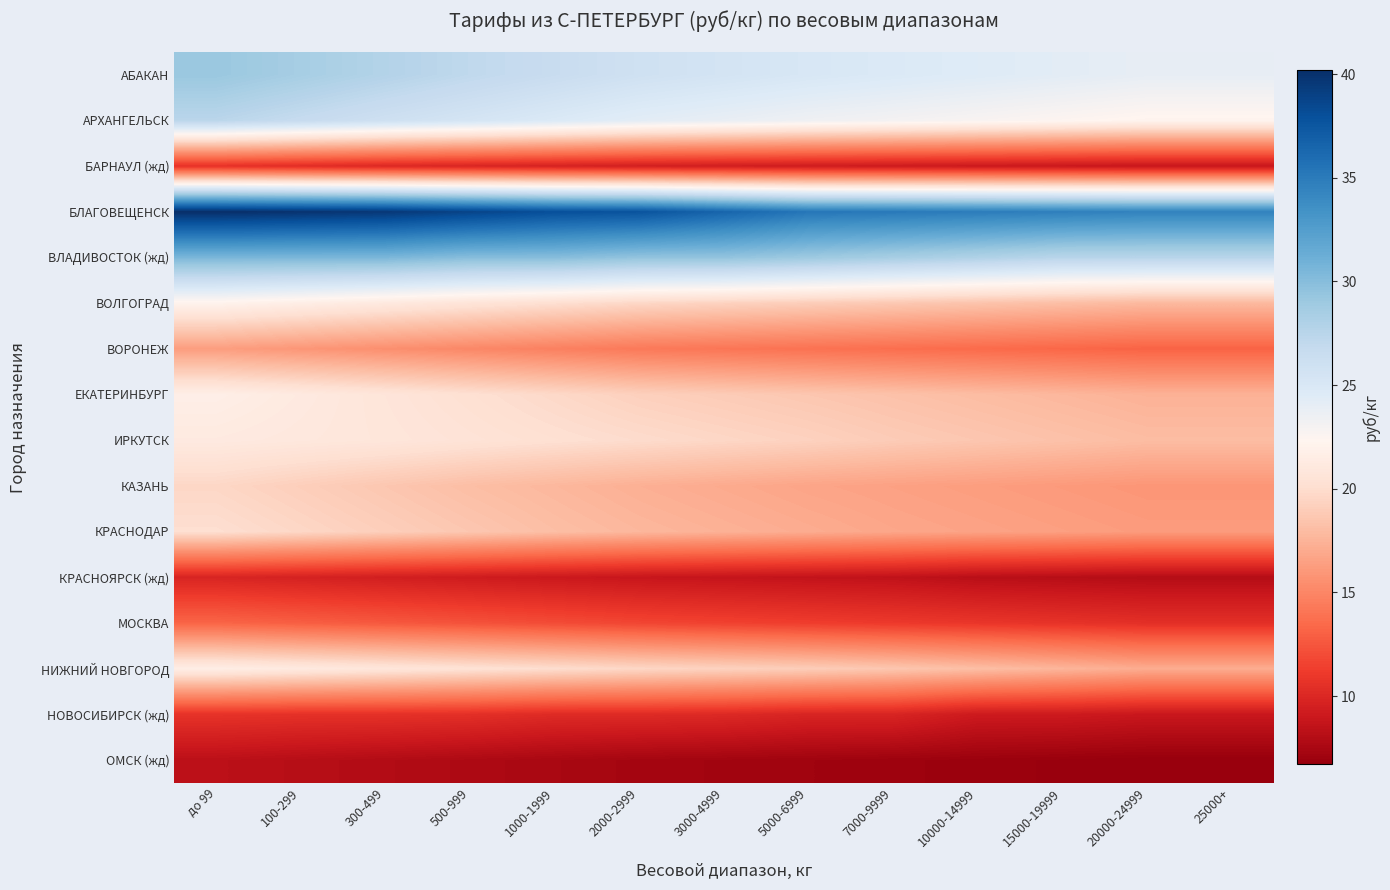

Which has a higher value, 5000-6999 or 500-999?

500-999